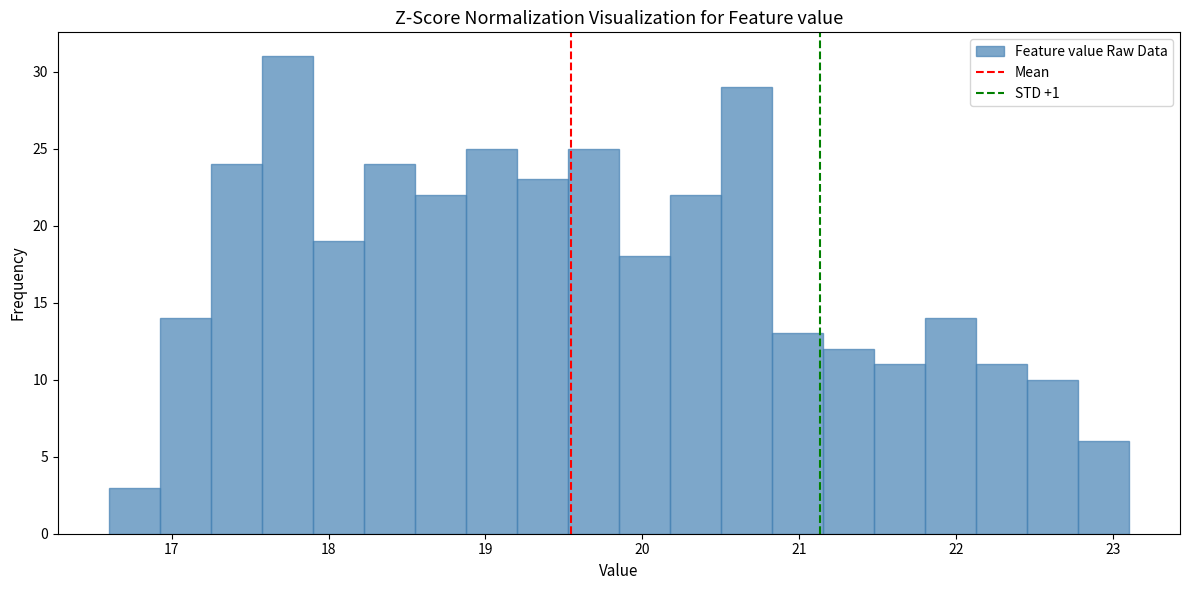

Read against the x-axis, roughly where is the centre of the tallest bar?

17.7